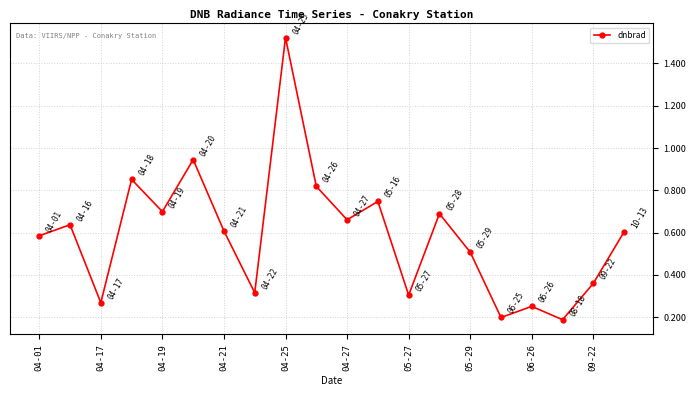

What is the difference between the maximum and minimum values?

1.3